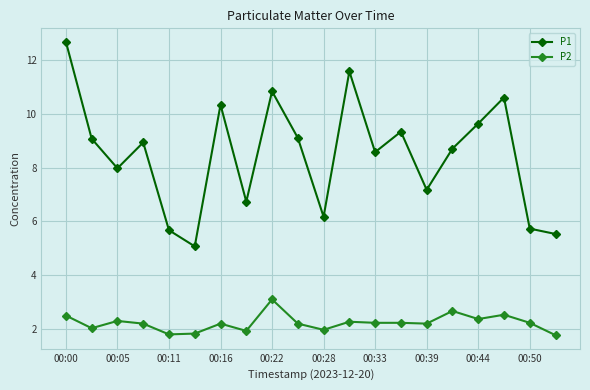

What is the value of the P2 point at the 9th from the left?

3.1